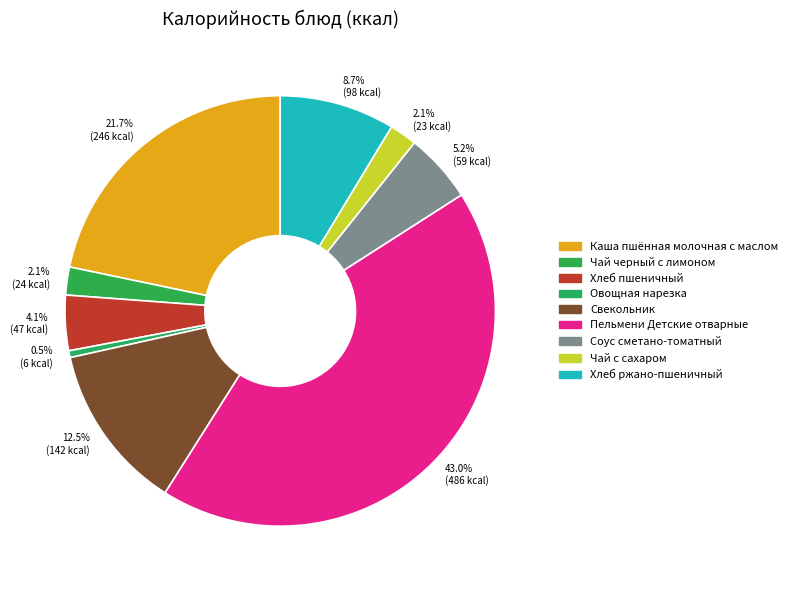

Combined, what portion of the pie is 21.7% (246 kcal) and 2.1% (23 kcal)?

23.8%